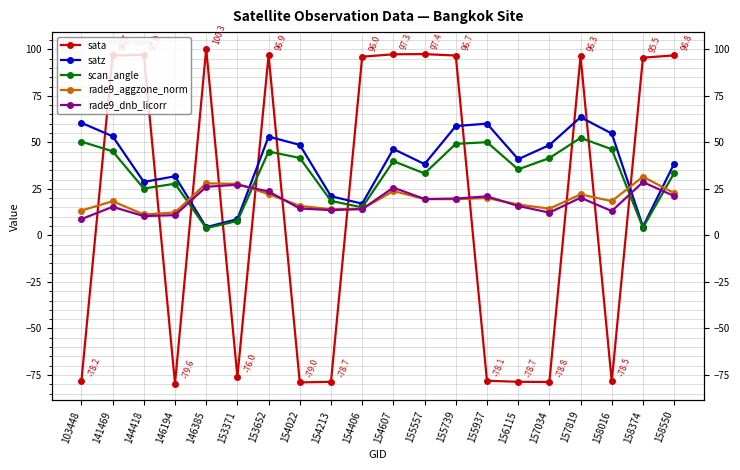

What is the average value of the satz series?

39.1